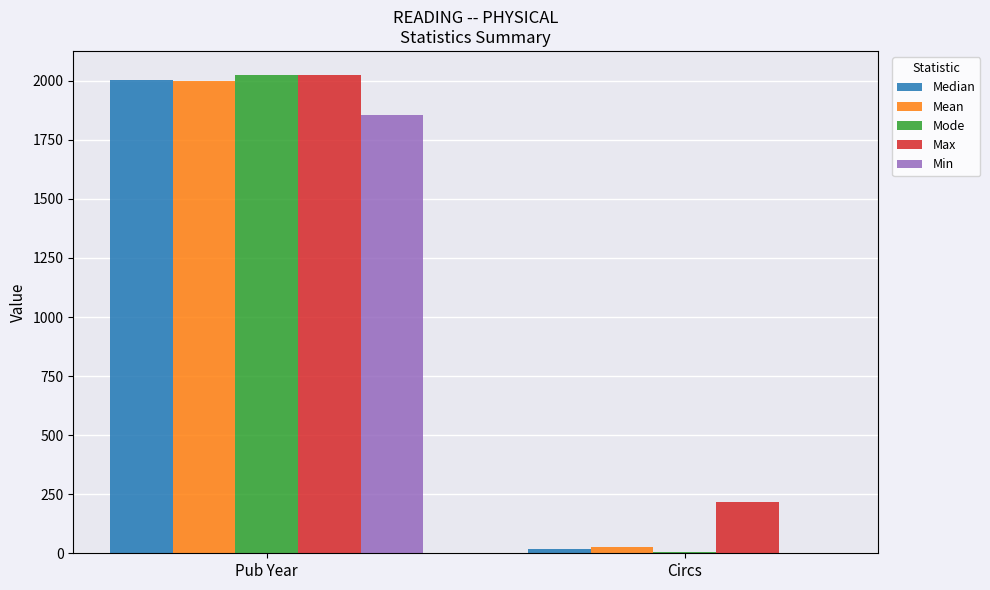

What is the average value of the Min series?

928